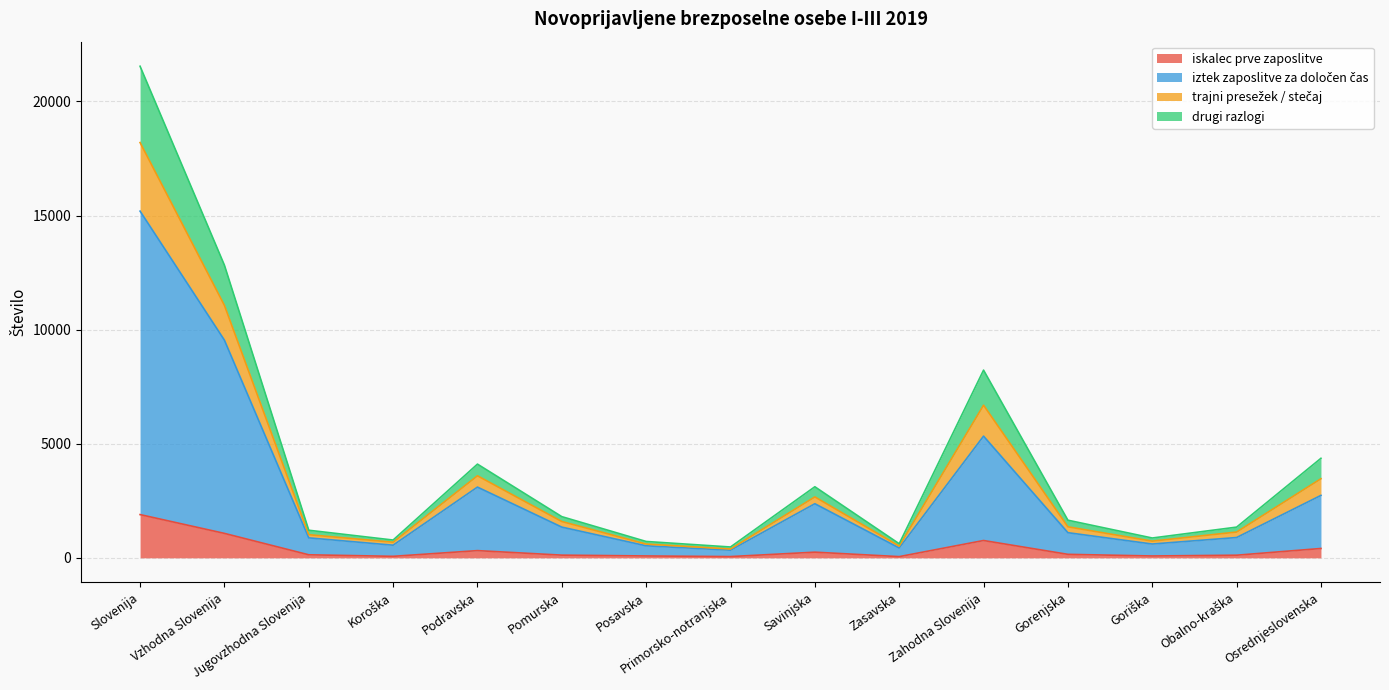

How many interior local valleys does the drugi razlogi series have?

4